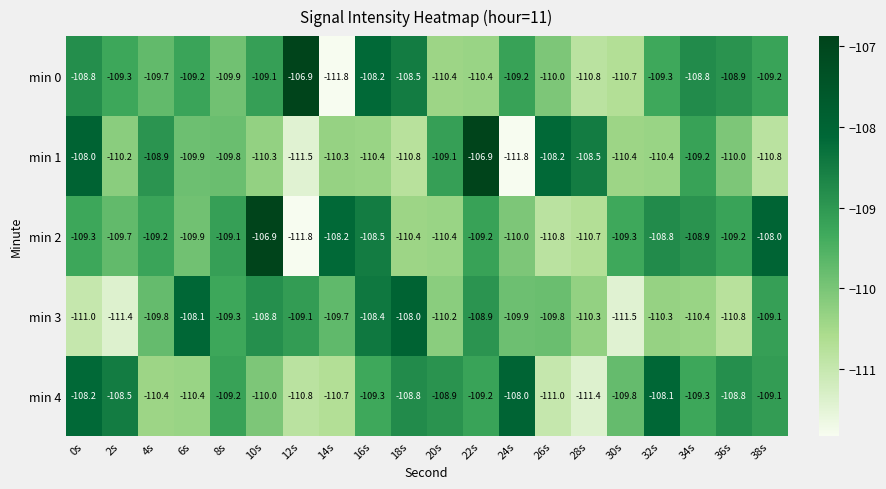

What is the minimum value shown in the chart?

-111.8